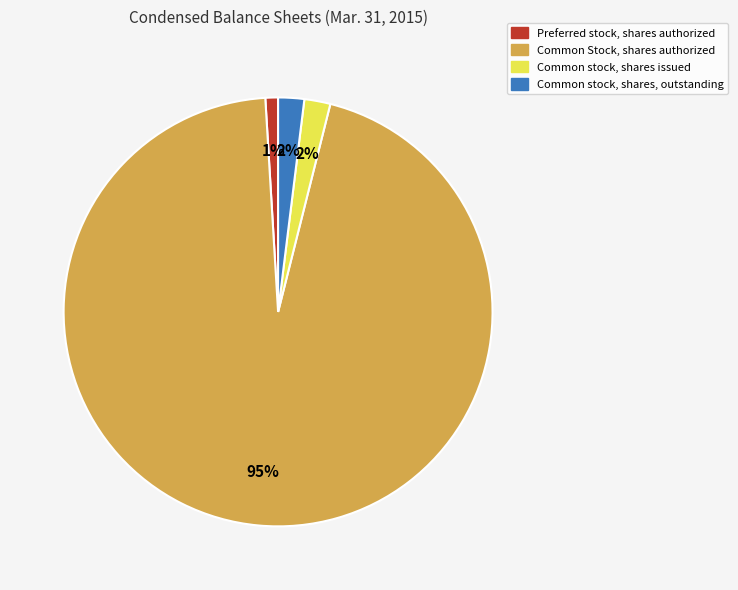

Count the number of slices in the pie.

4